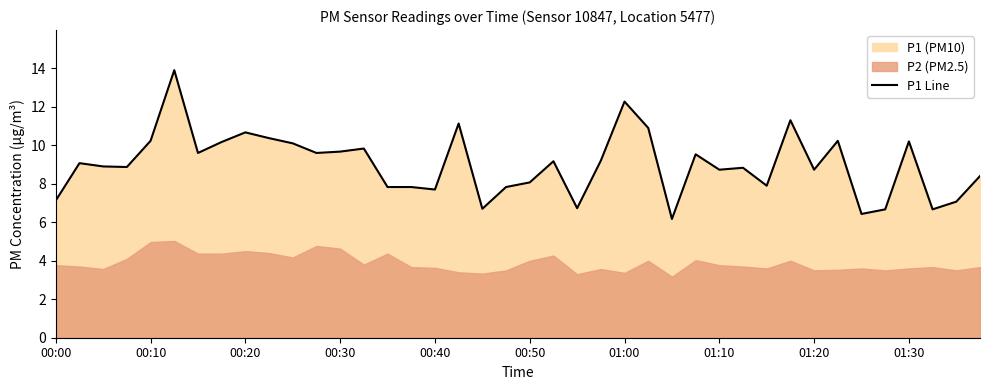

Which category has the lowest value across all series?

26